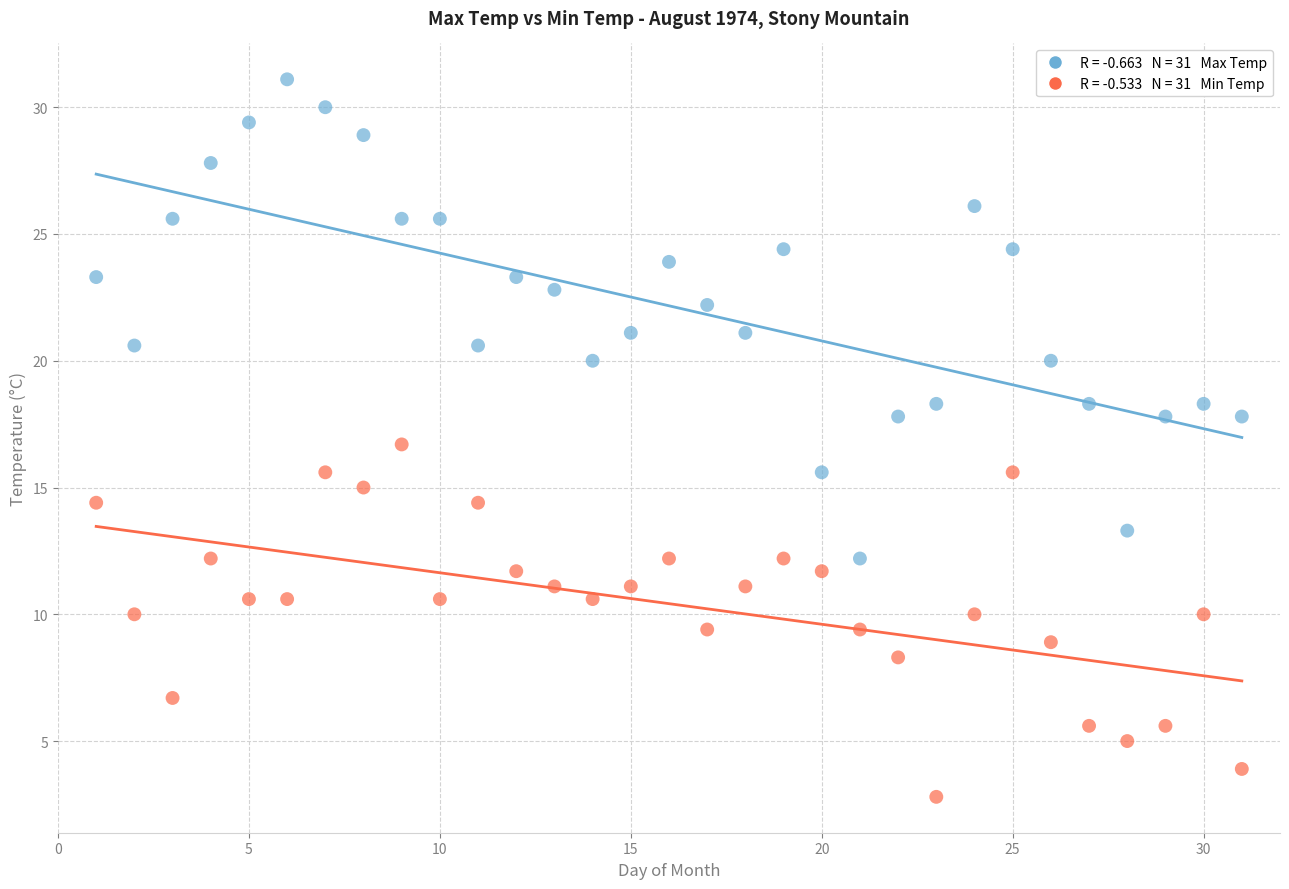

Across all data points, what is the range of X values (max minus min)?

30.0